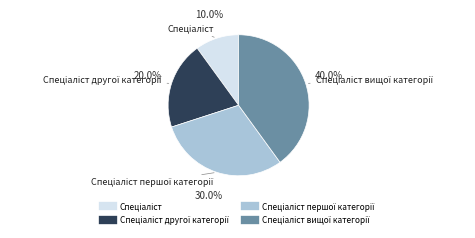

To the nearest percent, what is the average slice percentage?

25%